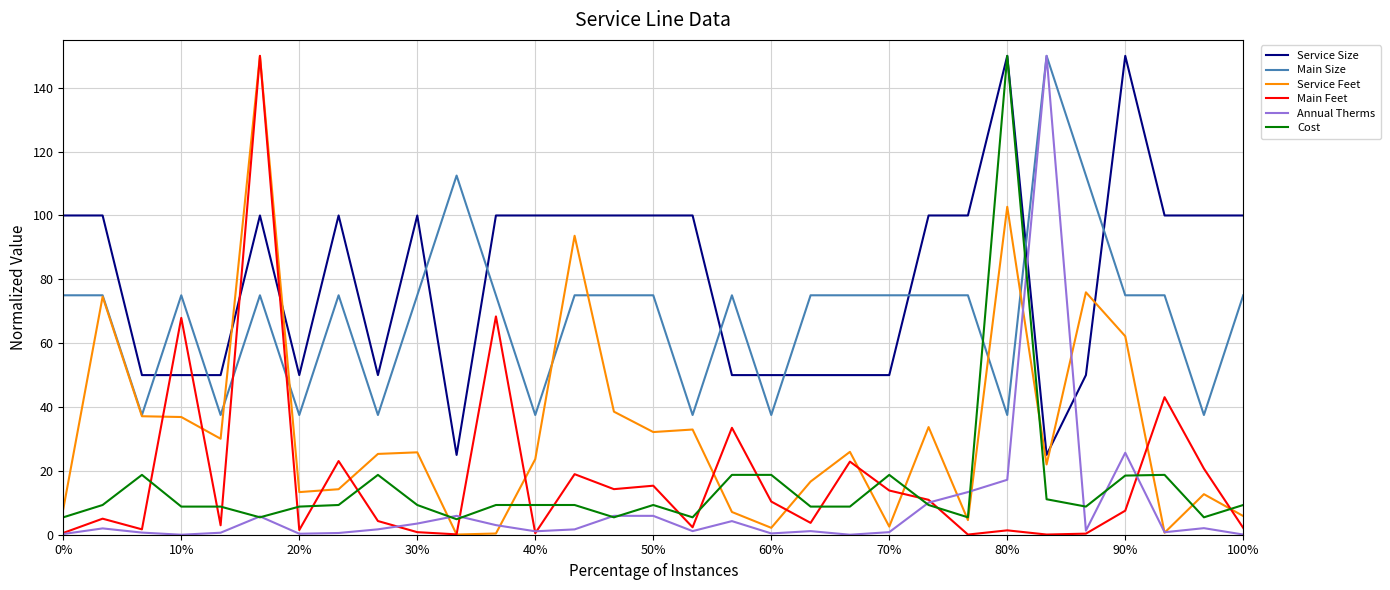

Which series has the largest total across all categories?

Service Size